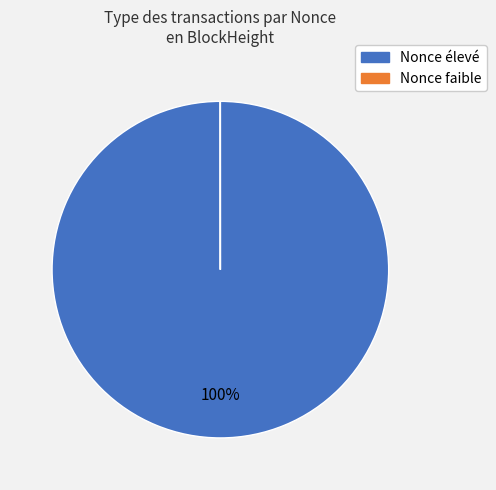

Is there any slice that represents more than half of the pie?

Yes